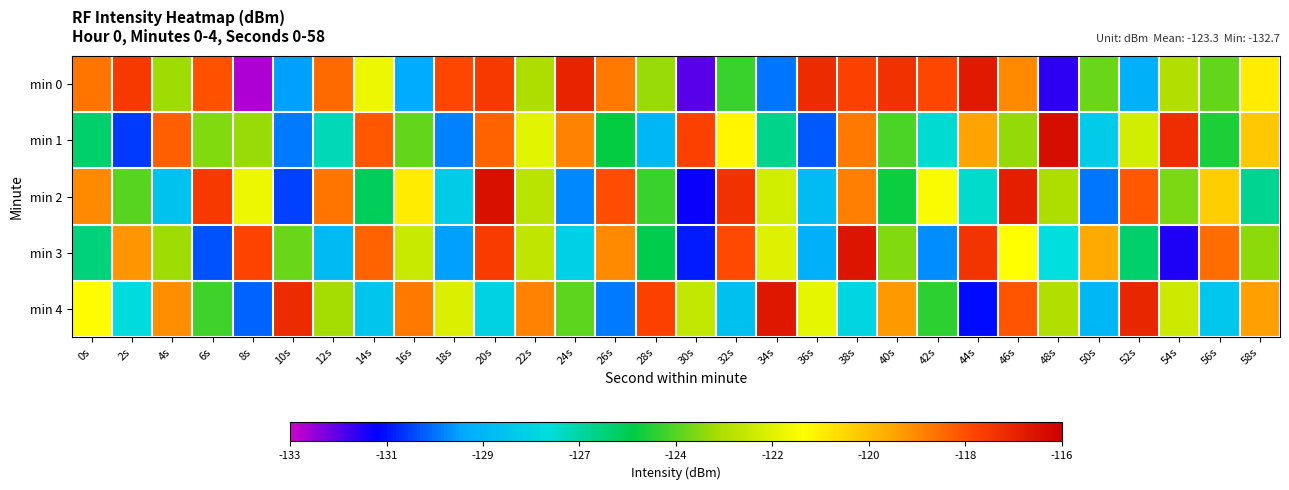

Which series has the widest spread of values?

min 0